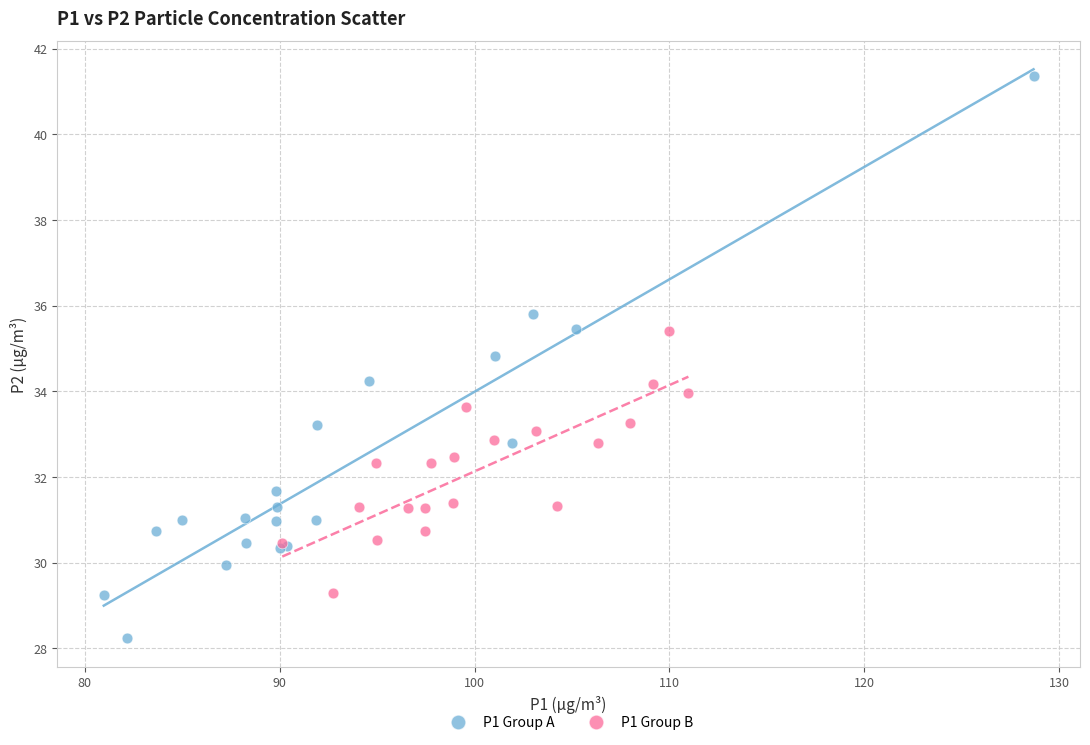

Which series has the largest Y range (max minus min)?

P1 Group A